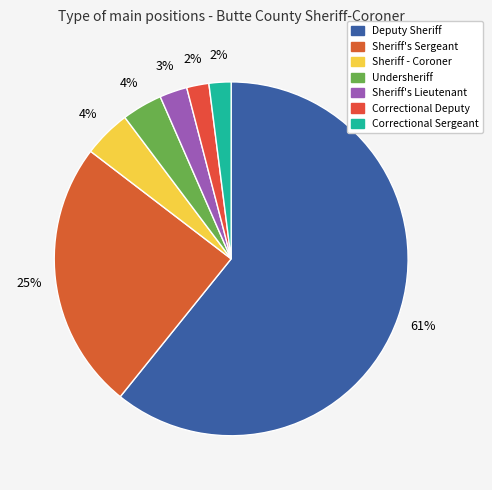

What is the largest slice in the pie chart?

Deputy Sheriff